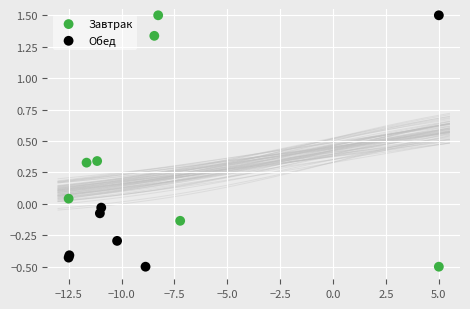

What are all the series names shown in the legend?

Завтрак, Обед